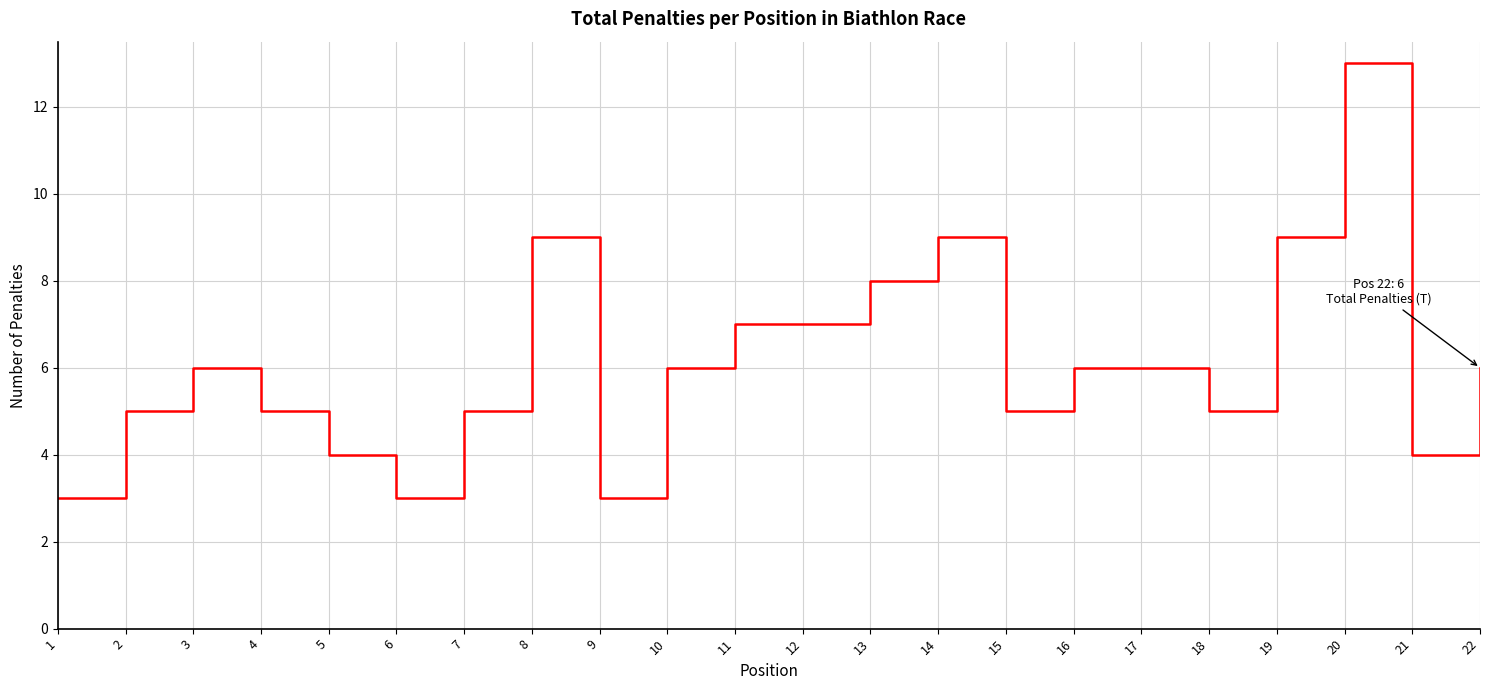

Where is the first local maximum?

3